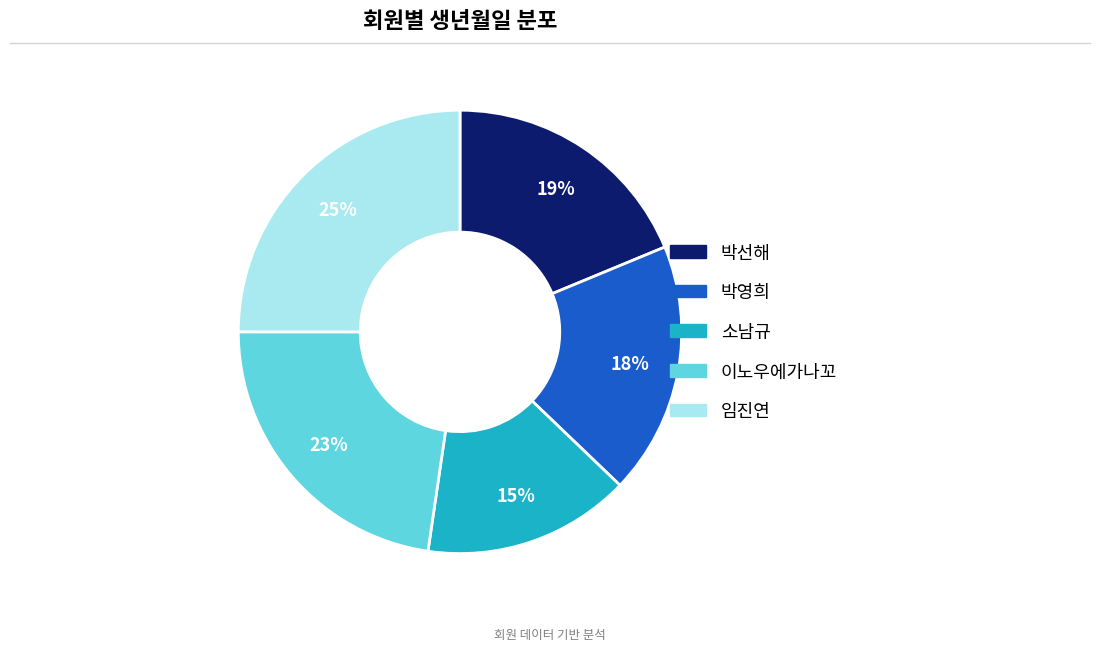

How many slices are in this pie chart?

5